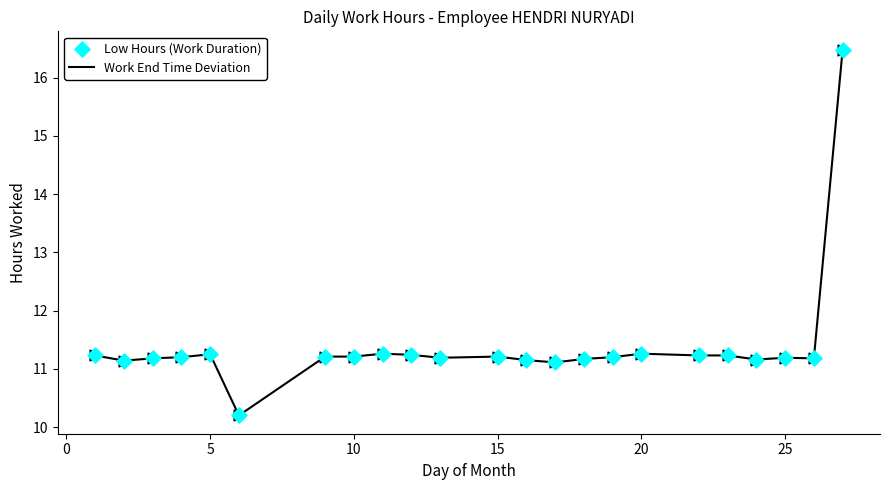

What is the smallest value displayed?

10.2